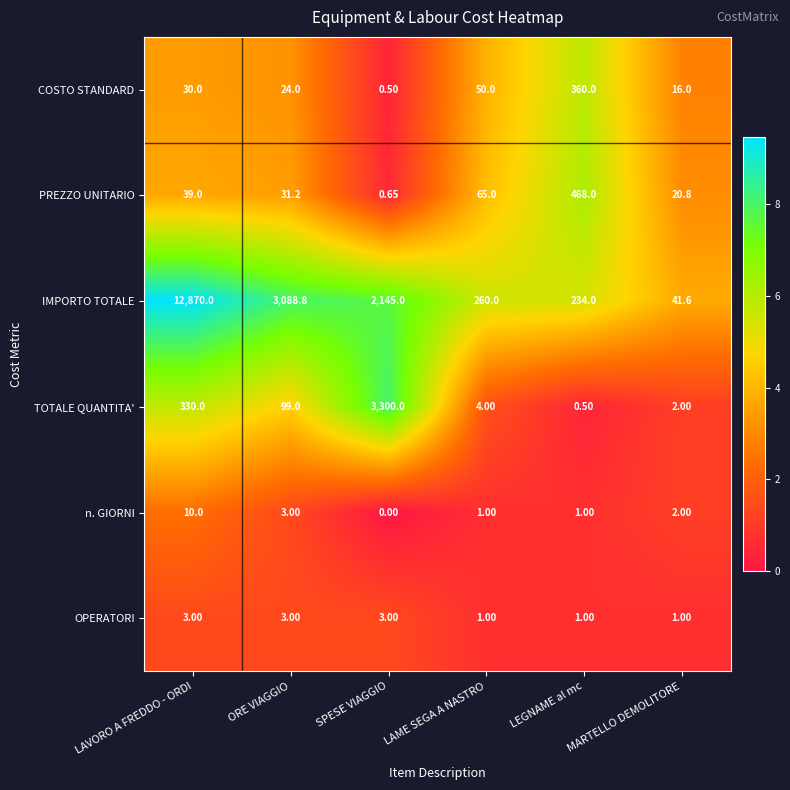

Which series has the largest total across all categories?

IMPORTO TOTALE